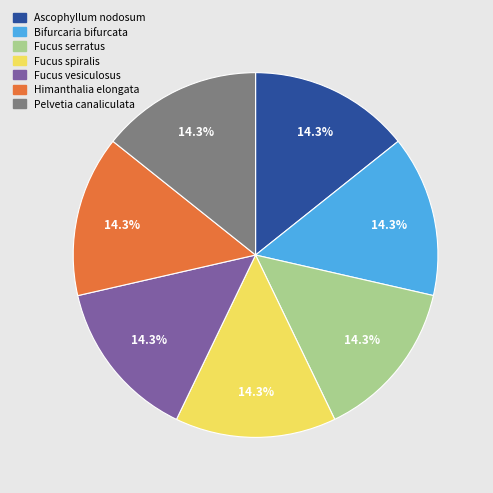

What is the ratio of the value at Fucus serratus to the value at Pelvetia canaliculata?

1.0